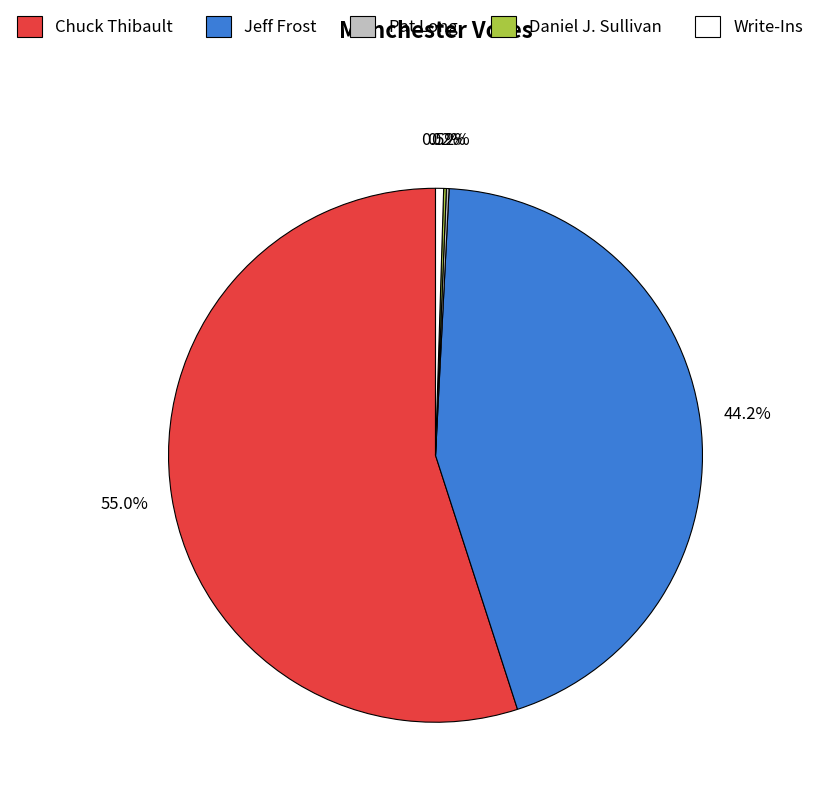

To the nearest percent, what portion does Jeff Frost represent?

44%